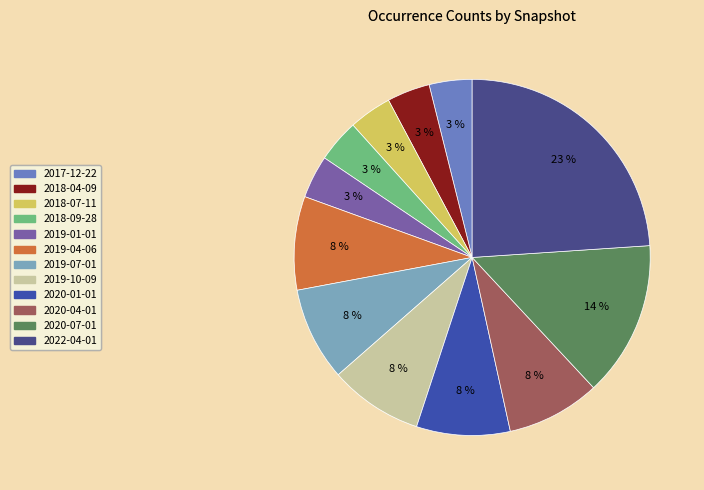

To the nearest percent, what is the combined percentage of 2017-12-22 and 2020-01-01?

12%